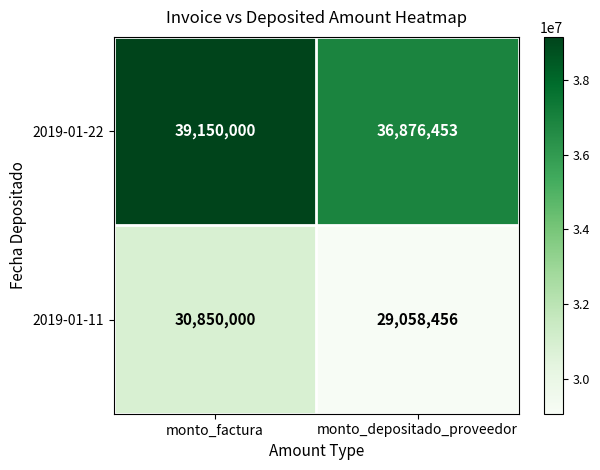

List the series in order of their peak value, highest first.

2019-01-22, 2019-01-11